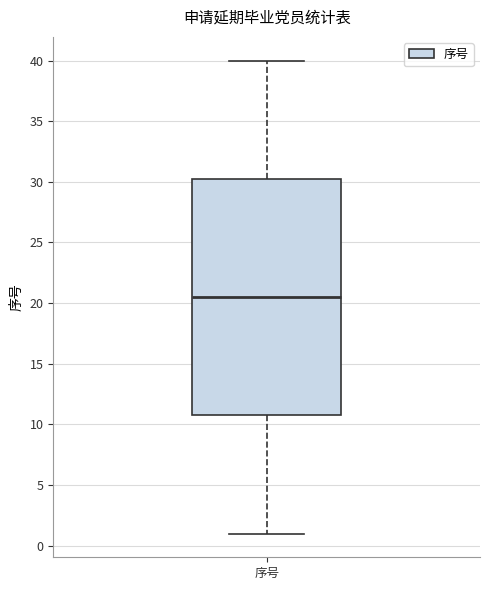

Transcribe this box plot: give where the median line is, the range the box spans, and where the two whiskers end, as read against the y-axis. The values are not printed on the chart, so give them approximately, as read against the axis.

median 20.5, box 11.0 to 30.5, whiskers 1.0 to 40.0